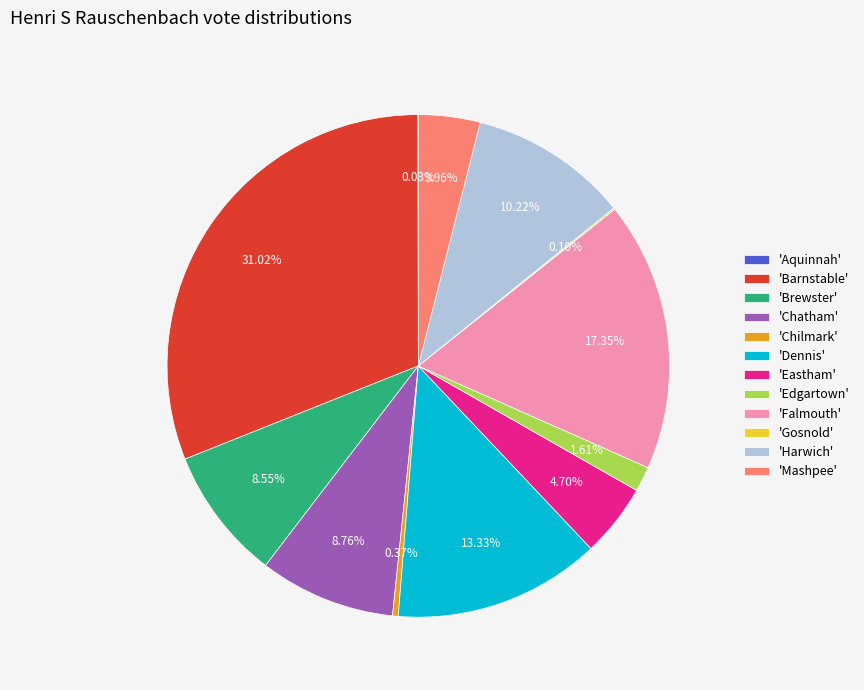

Which has a higher value, 'Falmouth' or 'Barnstable'?

'Barnstable'